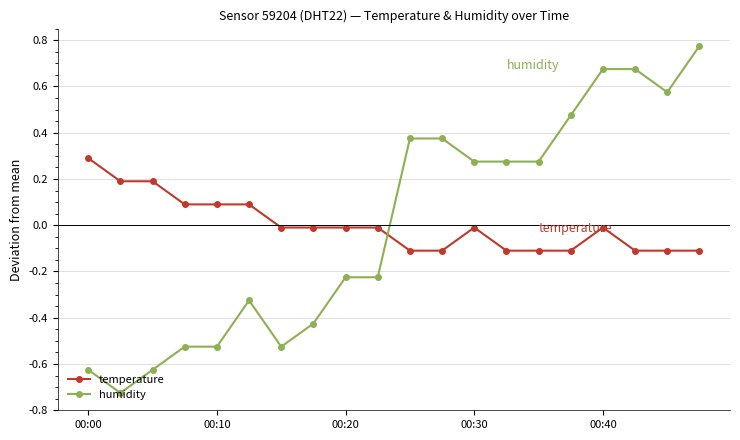

How many intersections are there between humidity and temperature?

1